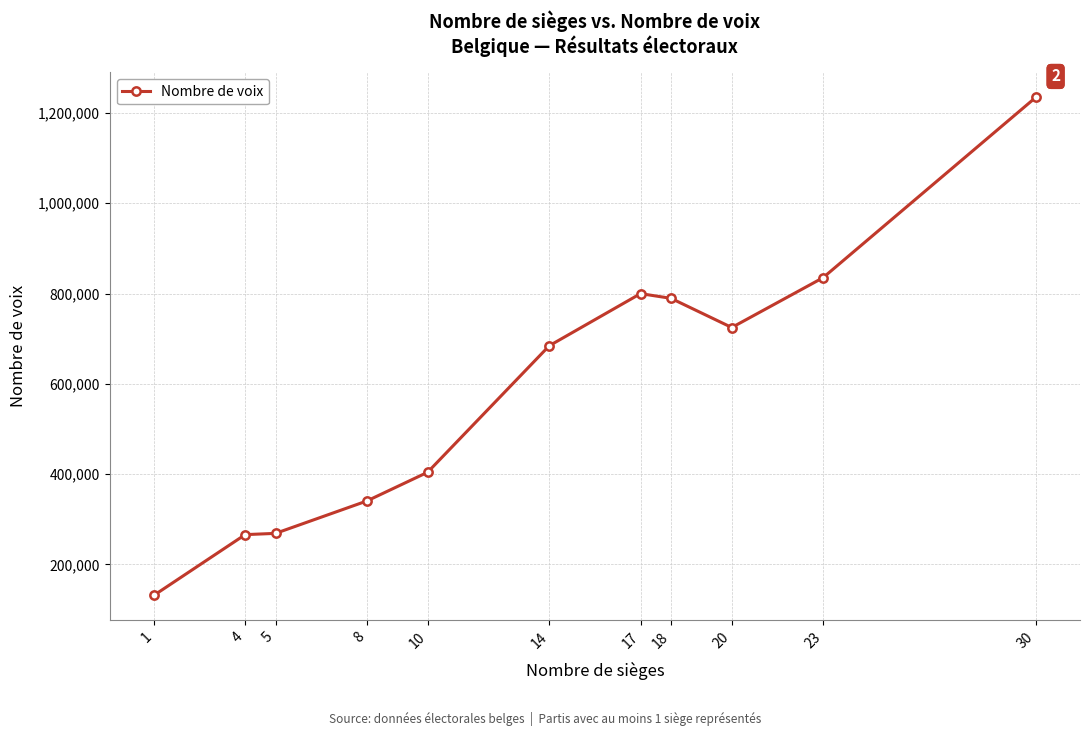

True or false: the data has more than 0 interior local peaks.

True